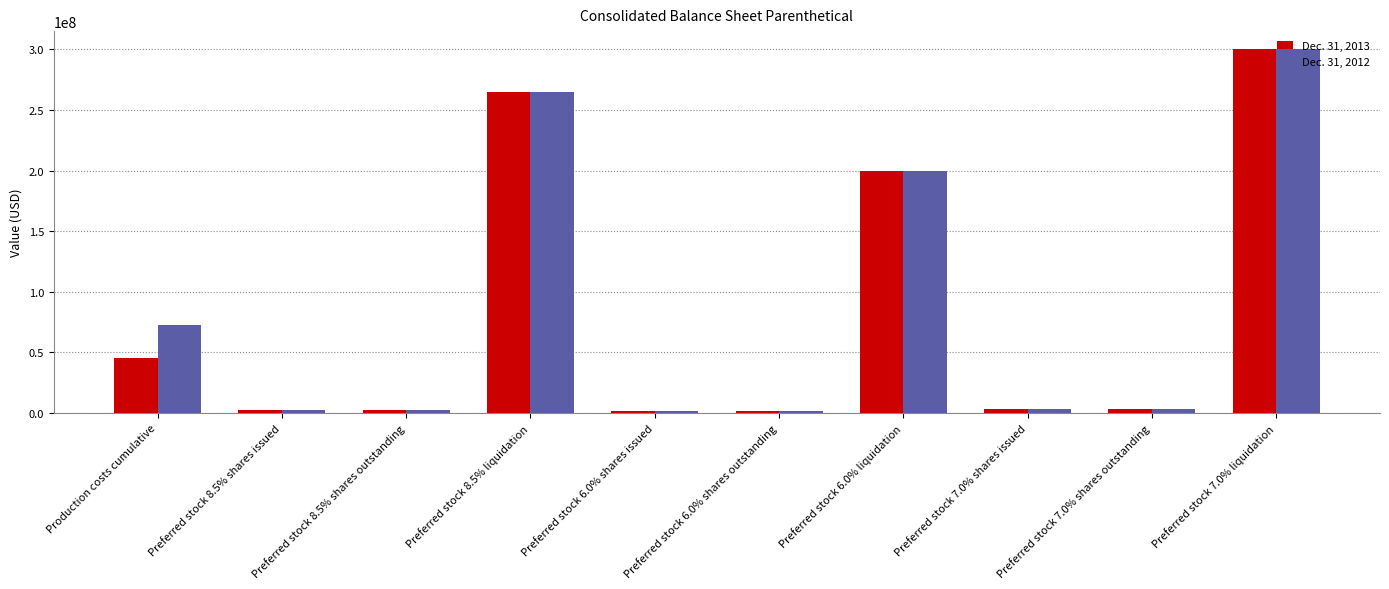

What position from the right is Production costs cumulative?

10